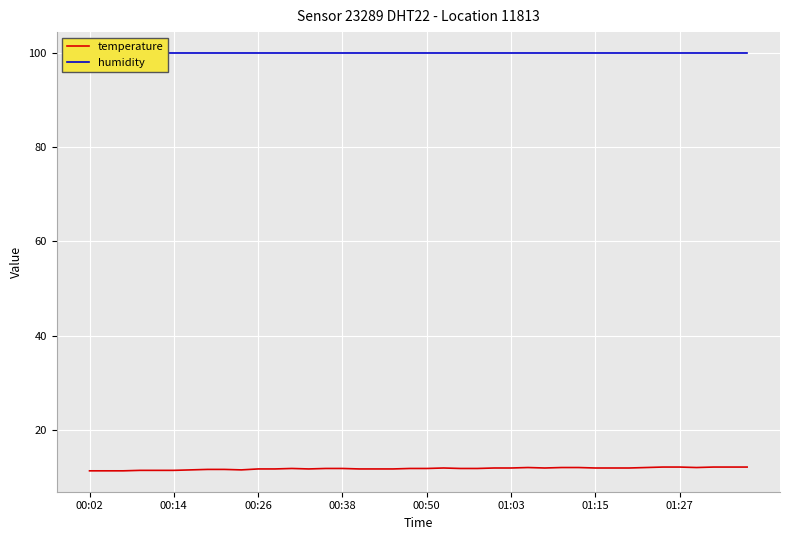

What are all the series names shown in the legend?

temperature, humidity